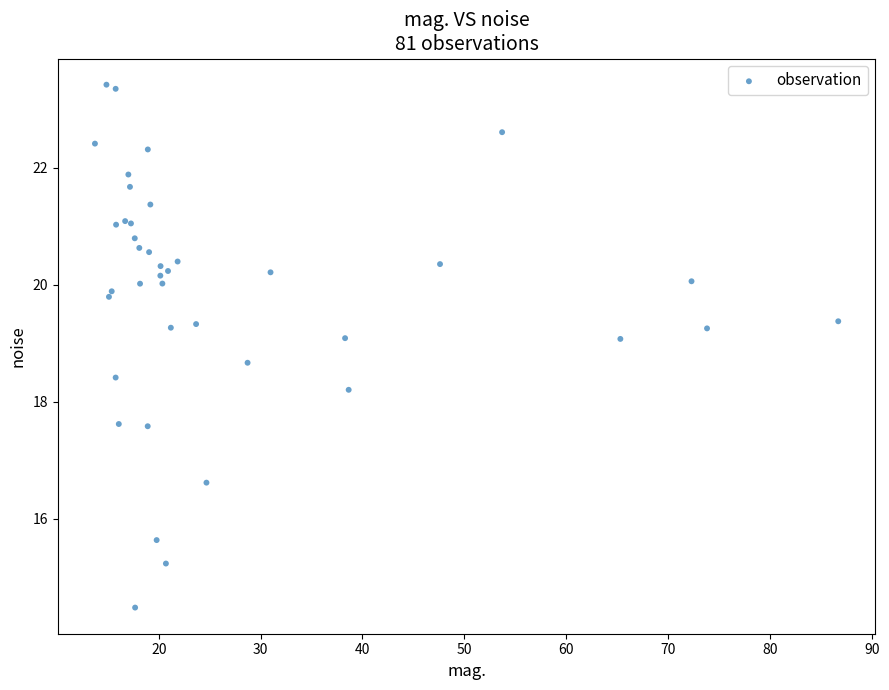

What Y value in the scatter plot is closest to 18?

18.2